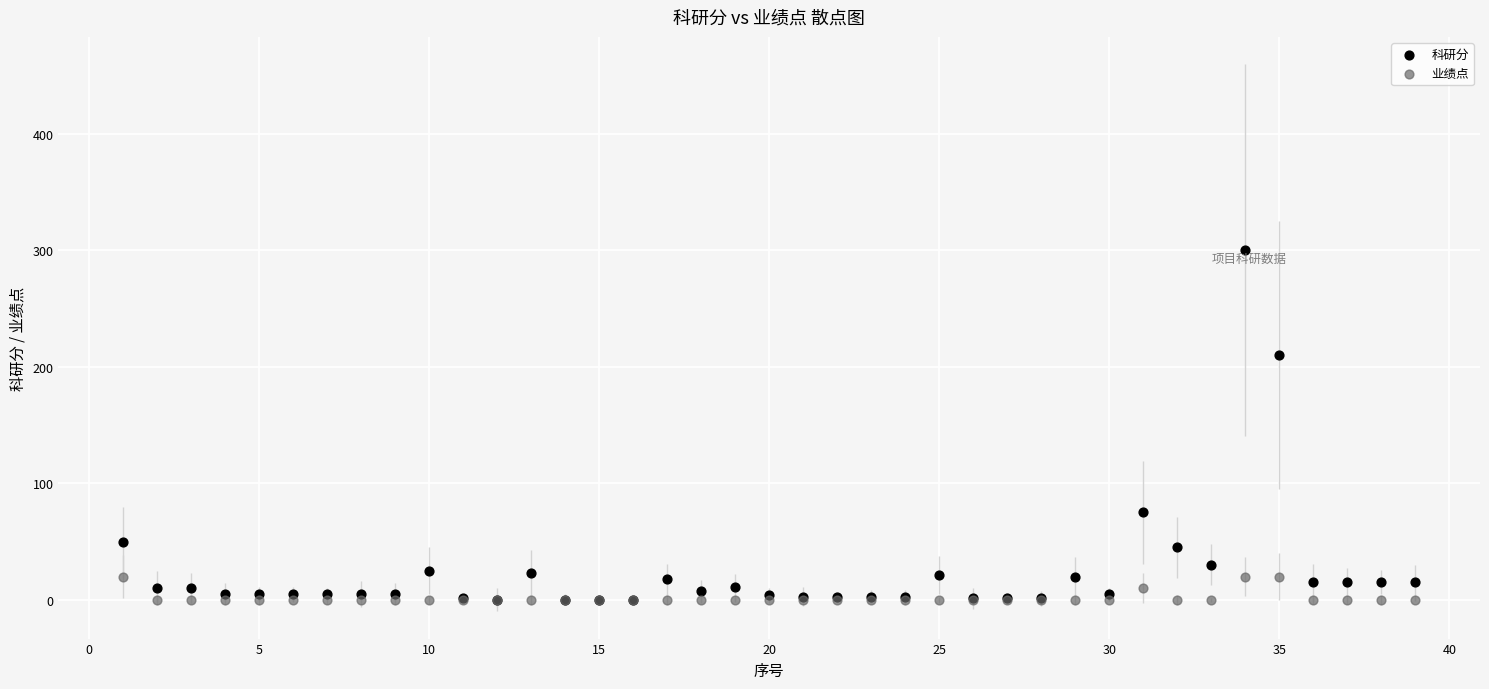

What are all the series names shown in the legend?

科研分, 业绩点